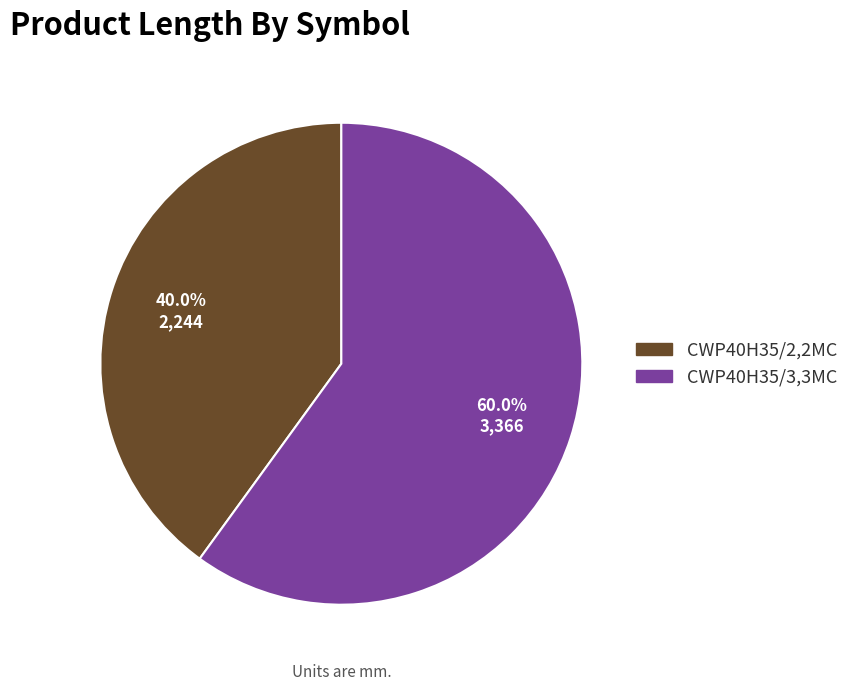

Count the number of slices in the pie.

2